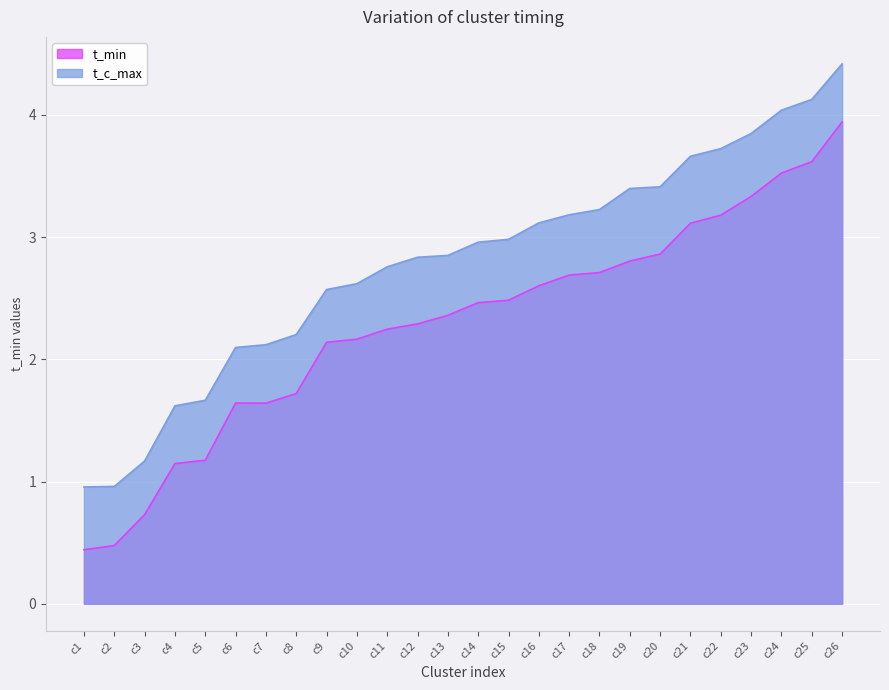

Reading left to right, extract all data points from this chart.

t_min: c1=0.4	c2=0.5	c3=0.7	c4=1.1	c5=1.2	c6=1.6	c7=1.6	c8=1.7	c9=2.1	c10=2.2	c11=2.2	c12=2.3	c13=2.4	c14=2.5	c15=2.5	c16=2.6	c17=2.7	c18=2.7	c19=2.8	c20=2.9	c21=3.1	c22=3.2	c23=3.3	c24=3.5	c25=3.6	c26=3.9
t_c_max: c1=1.0	c2=1.0	c3=1.2	c4=1.6	c5=1.7	c6=2.1	c7=2.1	c8=2.2	c9=2.6	c10=2.6	c11=2.8	c12=2.8	c13=2.8	c14=3.0	c15=3.0	c16=3.1	c17=3.2	c18=3.2	c19=3.4	c20=3.4	c21=3.7	c22=3.7	c23=3.8	c24=4.0	c25=4.1	c26=4.4